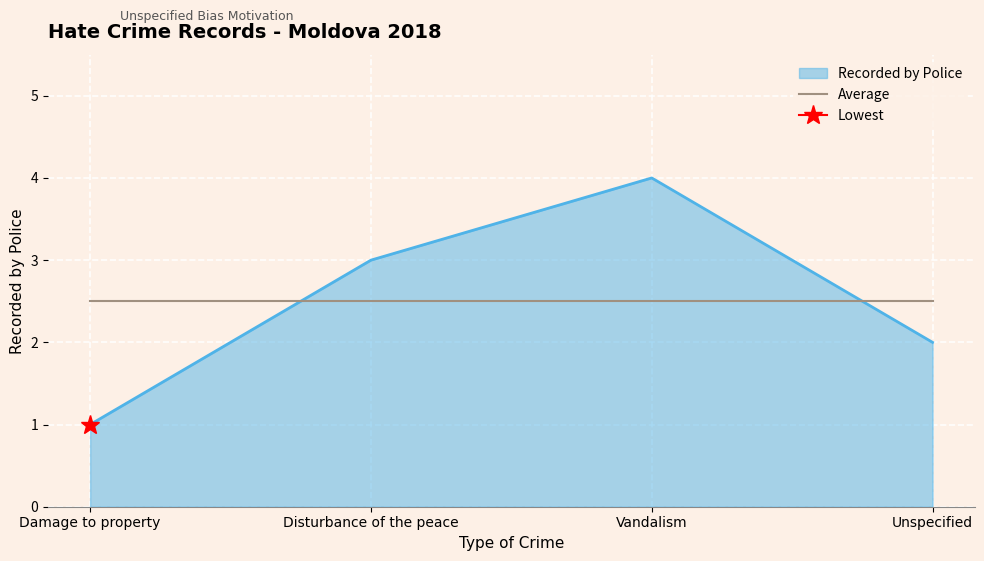

Where does the data first go above 3?

Vandalism